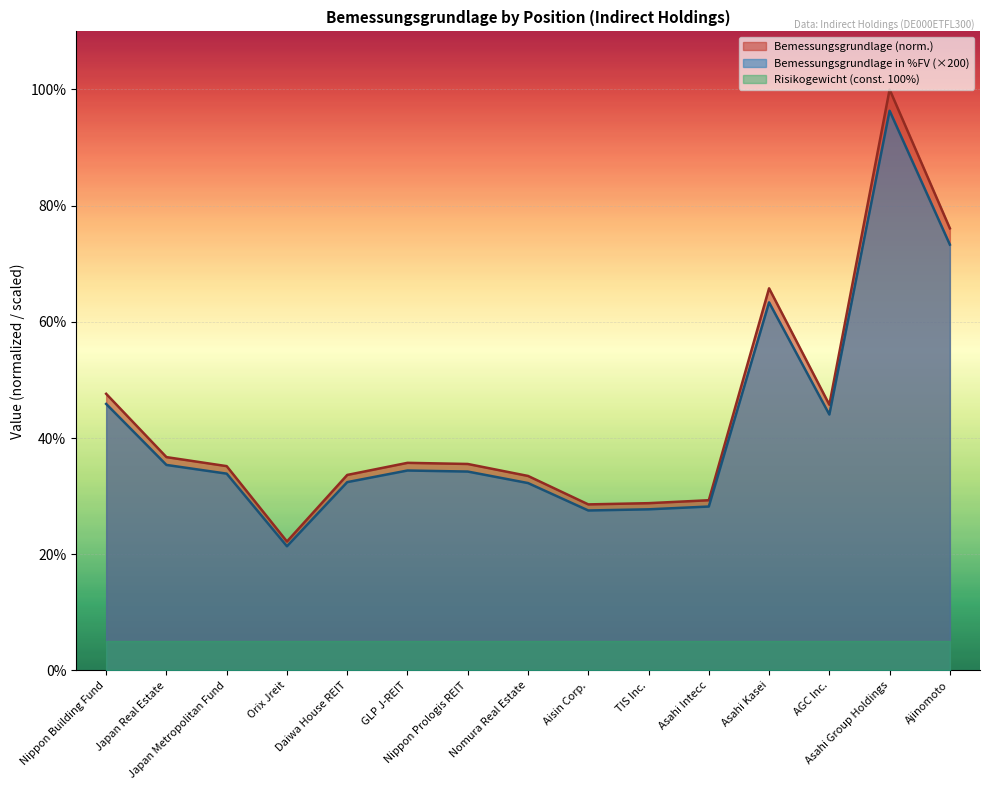

True or false: Bemessungsgrundlage and Bemessungsgrundlage in %FV cross at least once.

False